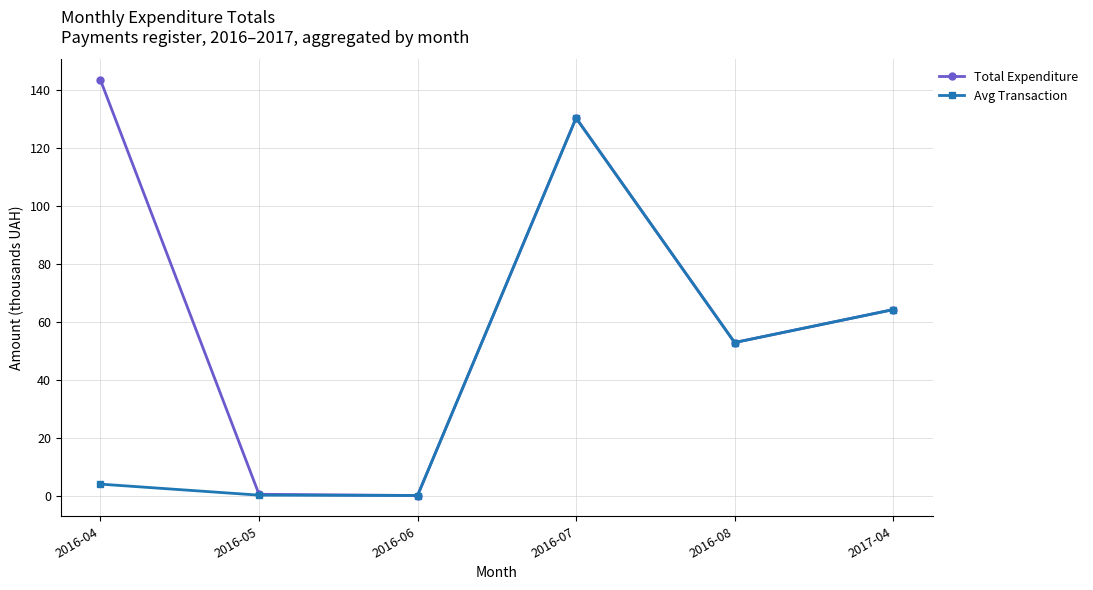

What are all the series names shown in the legend?

Total Expenditure, Avg Transaction